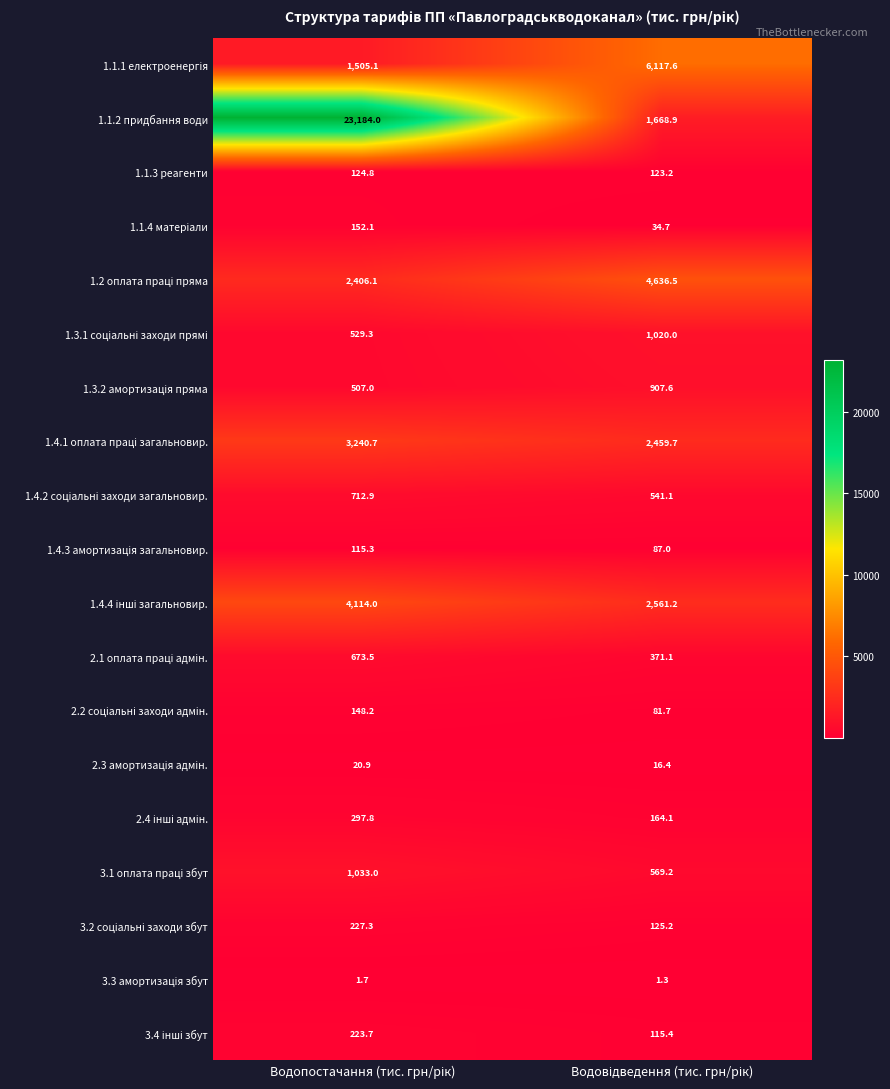

How many categories are shown in the chart?

2